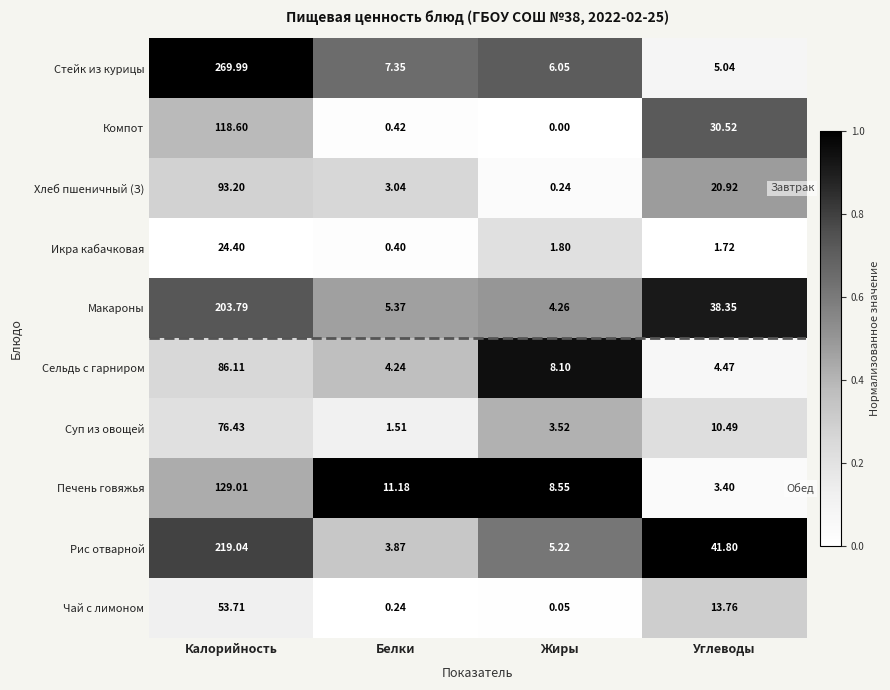

Which series changed the most between Белки and Углеводы?

Рис отварной